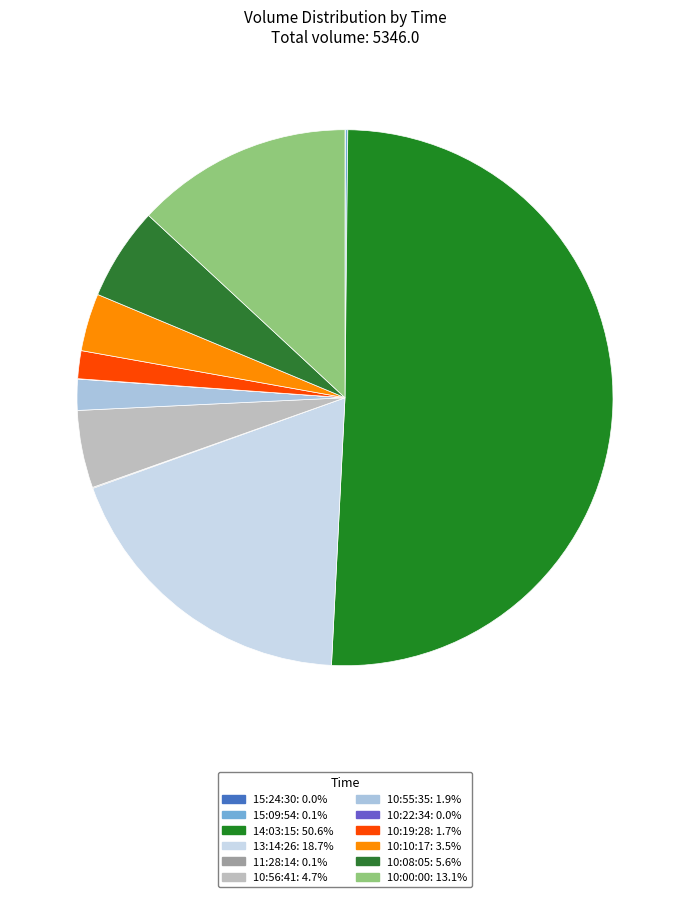

What is the smallest slice in the pie chart?

15:24:30